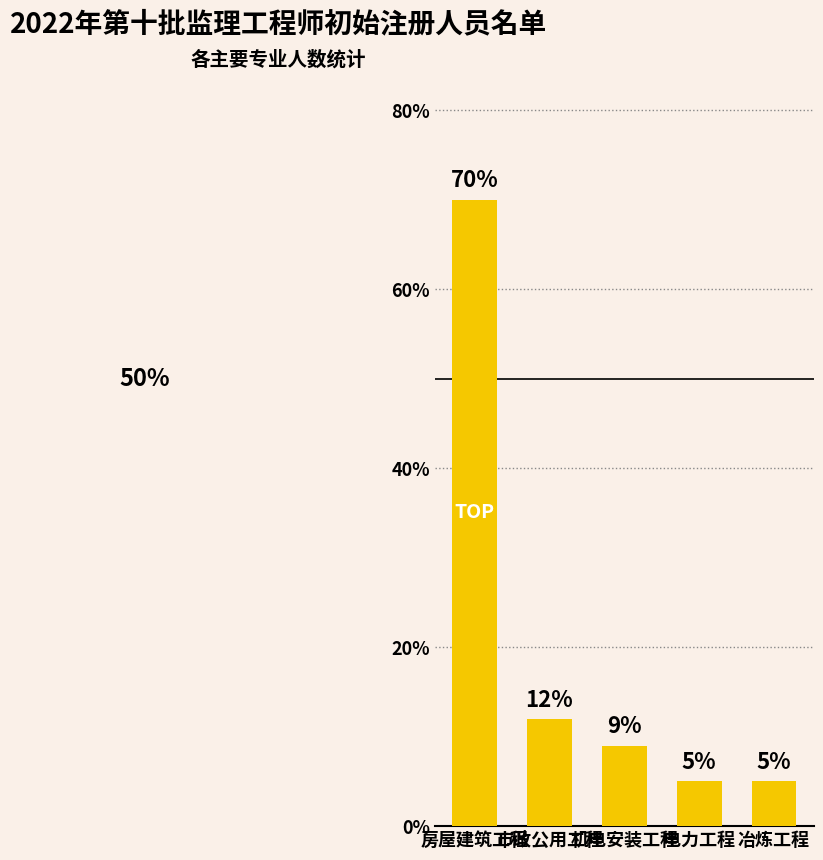

How many distinct data groups are displayed?

1